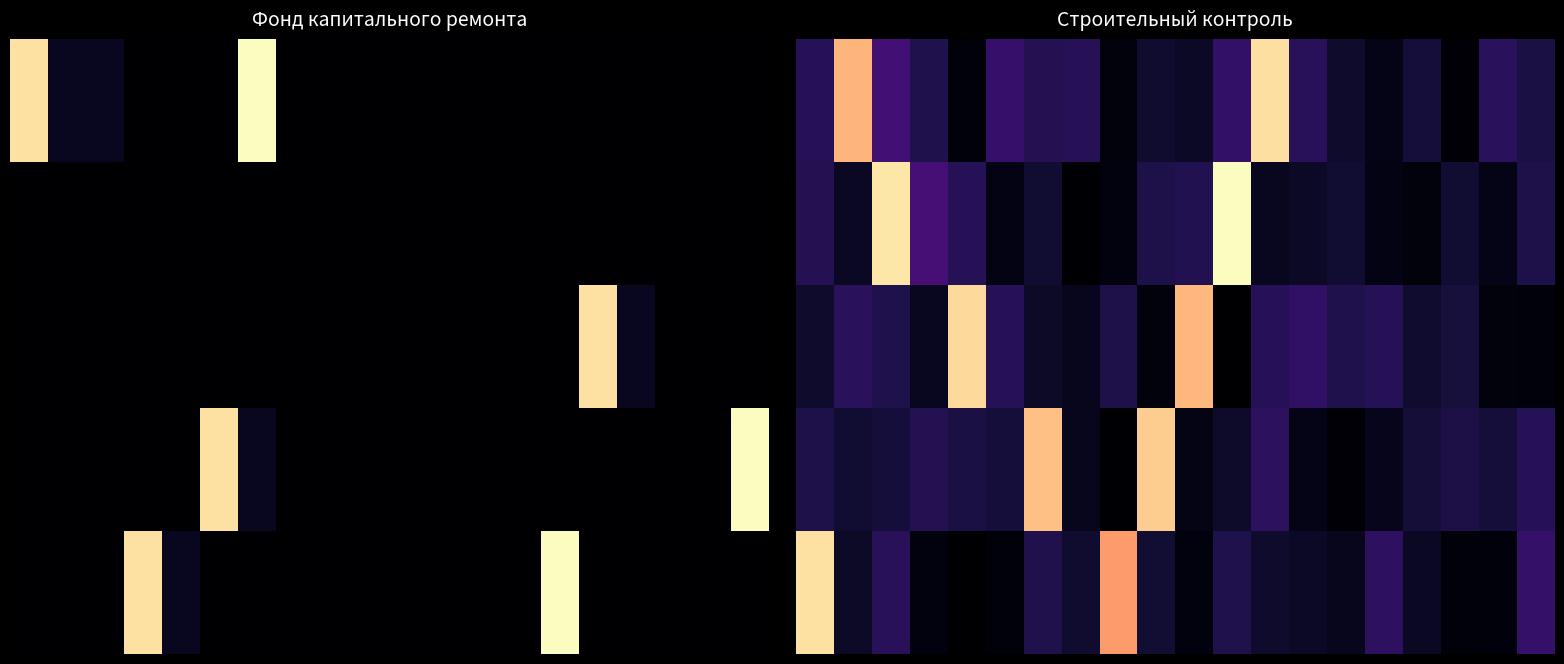

What is the lowest value of the 0 series?

19.1